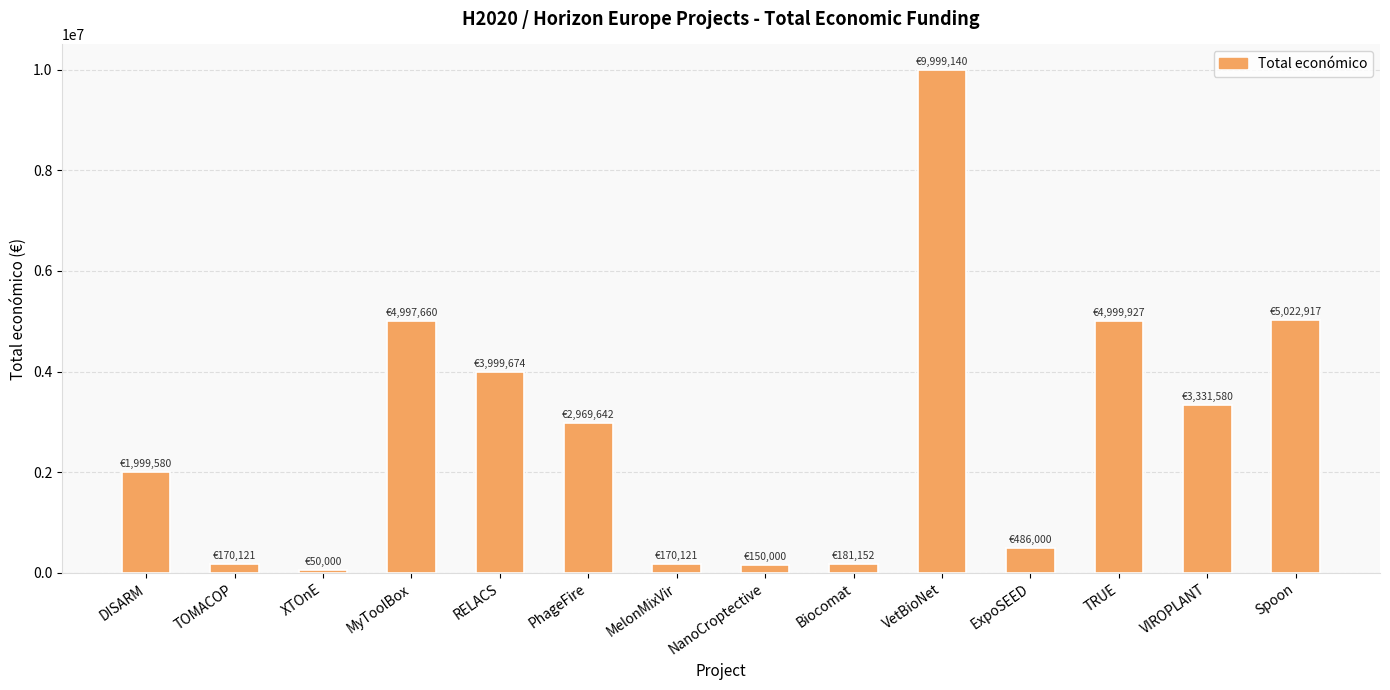

What is the minimum value shown in the chart?

50000